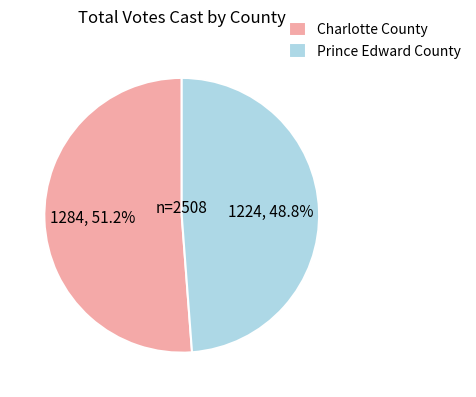

Is it true that Charlotte County is 51% of the pie?

True